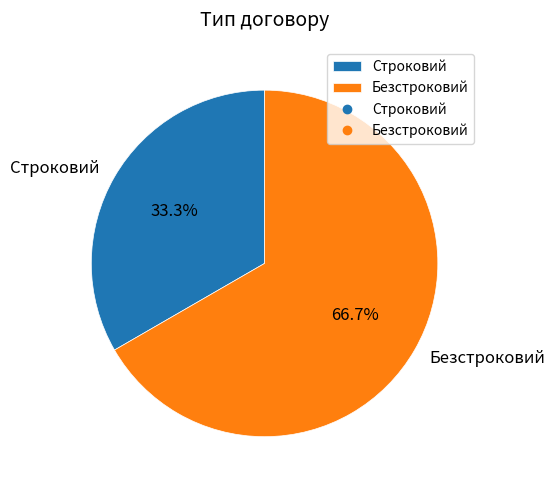

True or false: Безстроковий accounts for 67% of the total.

True